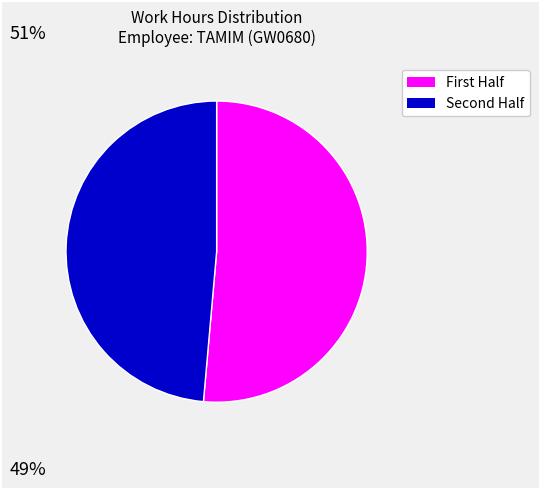

Is there any slice that represents more than half of the pie?

Yes